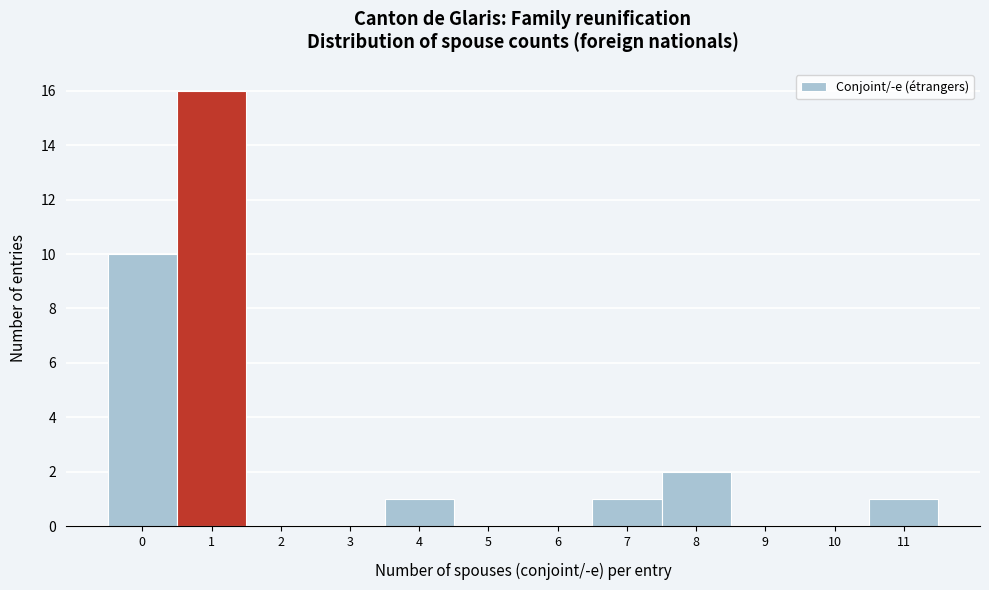

What is the height of the bar covering 3.5 to 4.5 on the x-axis? The values are not printed on the chart, so give them approximately, as read against the axis.

1